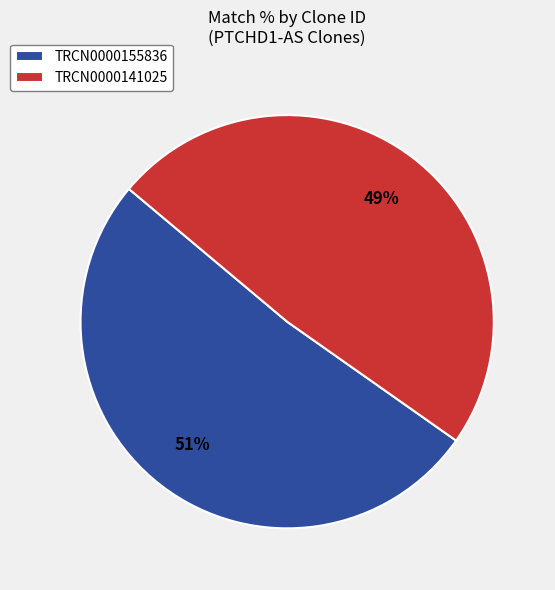

Is it true that TRCN0000155836 is 58% of the pie?

False